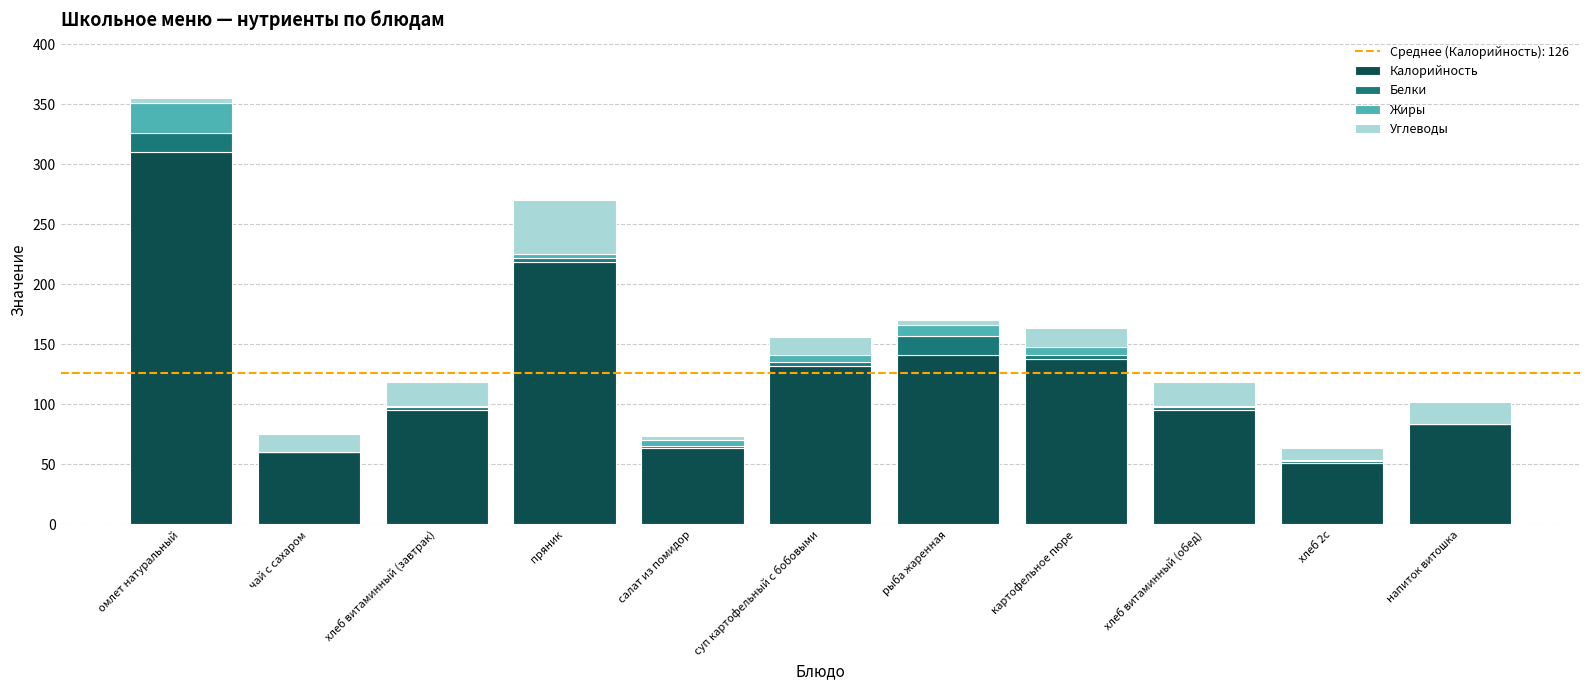

Are the bars grouped side by side (vs. stacked)?

No